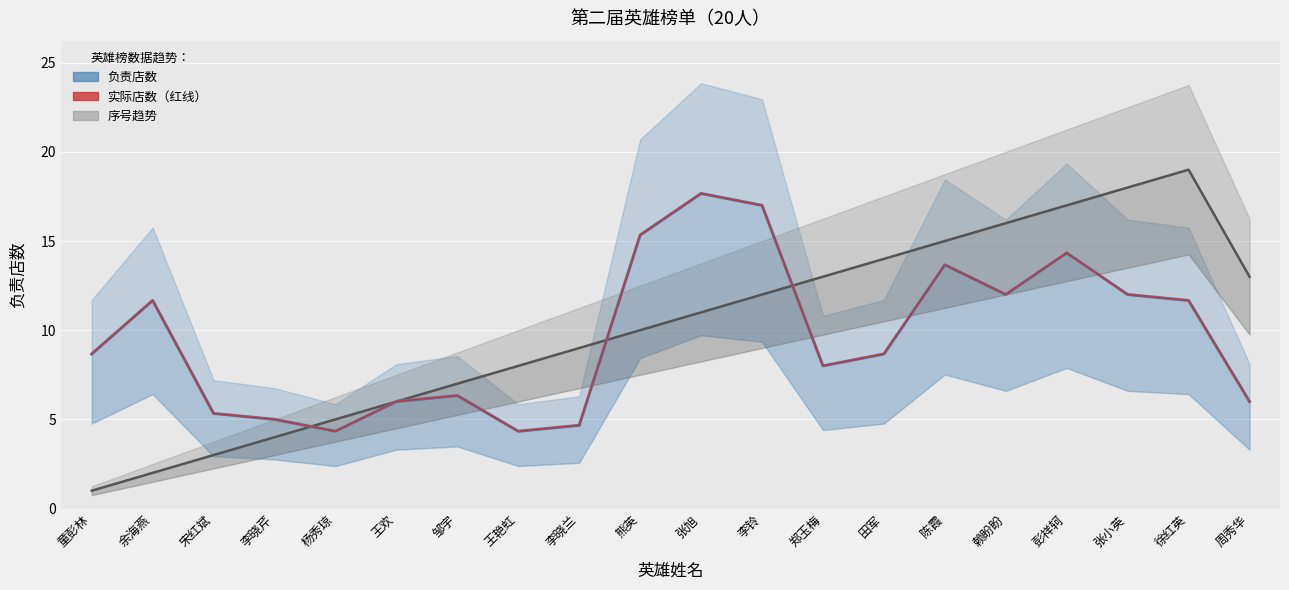

How many interior local valleys does the 实际店数（红线） series have?

4